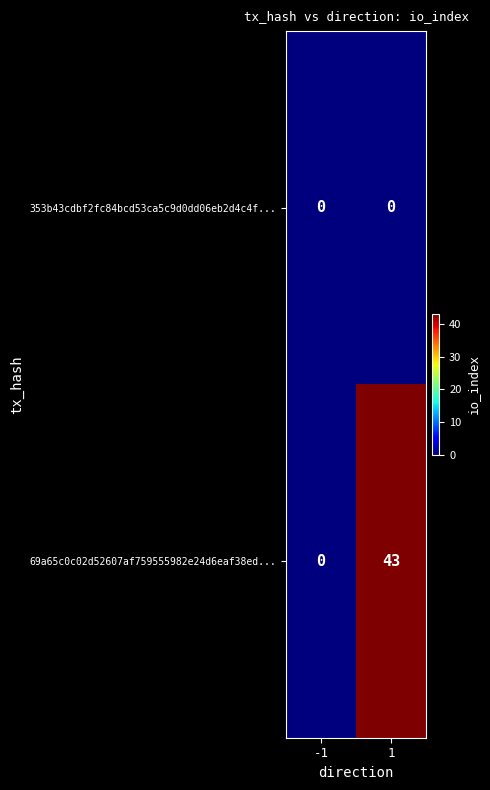

At which category is the sum across all series the highest?

1